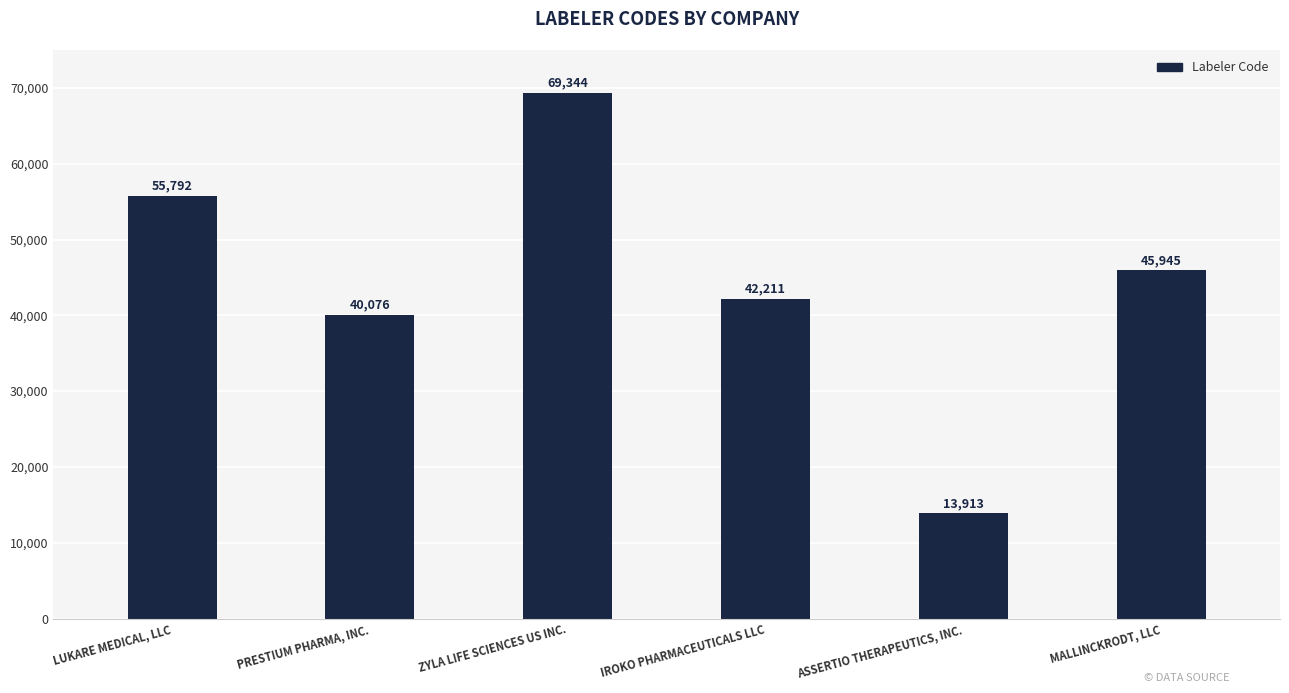

At which label is the value closest to 41628?

IROKO PHARMACEUTICALS LLC